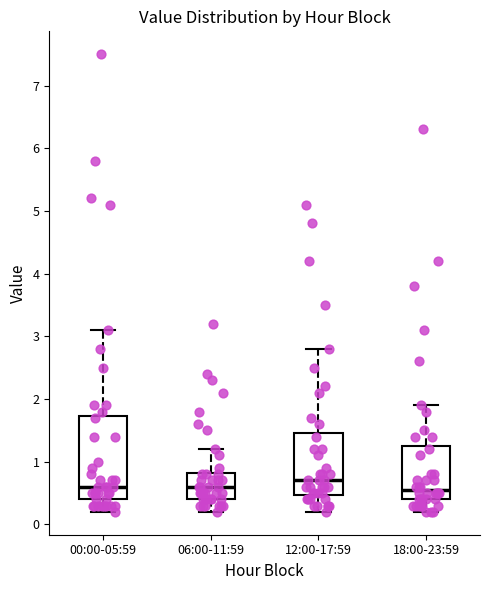

Reading left to right, transcribe this box plot: for each box, give where its median line is, the range the box spans, and where its two whiskers end, as read against the y-axis. The values are not printed on the chart, so give them approximately, as read against the axis.

00:00-05:59: median 0.6, box 0.4 to 1.7, whiskers 0.2 to 3.1
06:00-11:59: median 0.6, box 0.4 to 0.8, whiskers 0.2 to 1.2
12:00-17:59: median 0.7, box 0.5 to 1.5, whiskers 0.2 to 2.8
18:00-23:59: median 0.6, box 0.4 to 1.3, whiskers 0.2 to 1.9